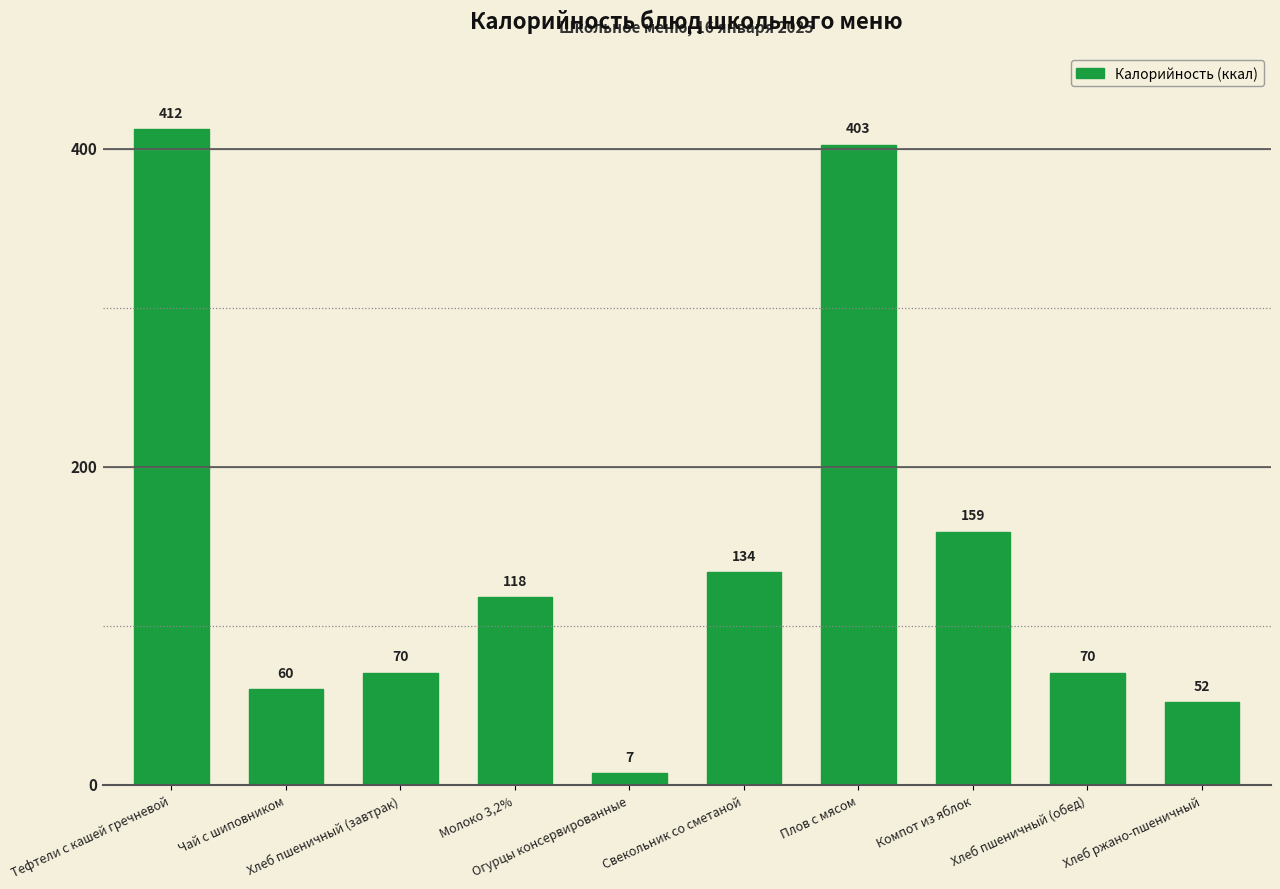

What is the value of the 2nd bar from the left?

60.0